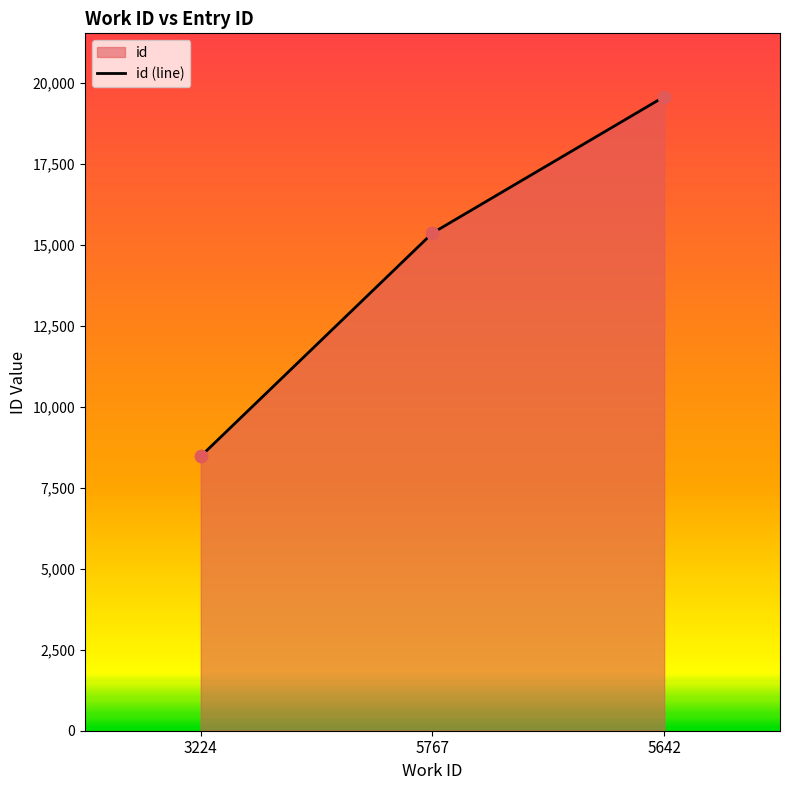

What is the ratio of the value at 3224 to the value at 5642?

0.4